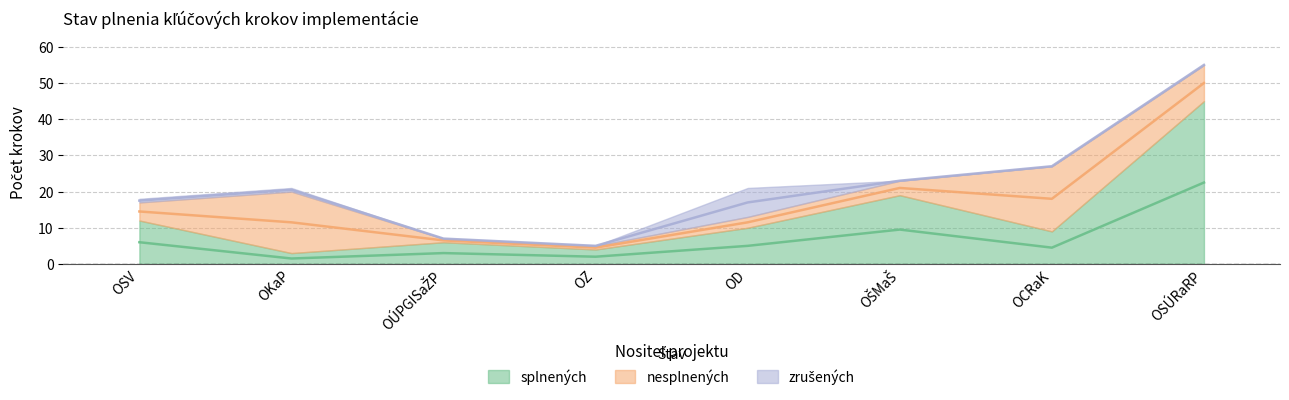

At OSV, list the series in order from largest to smallest.

splnených, nesplnených, zrušených